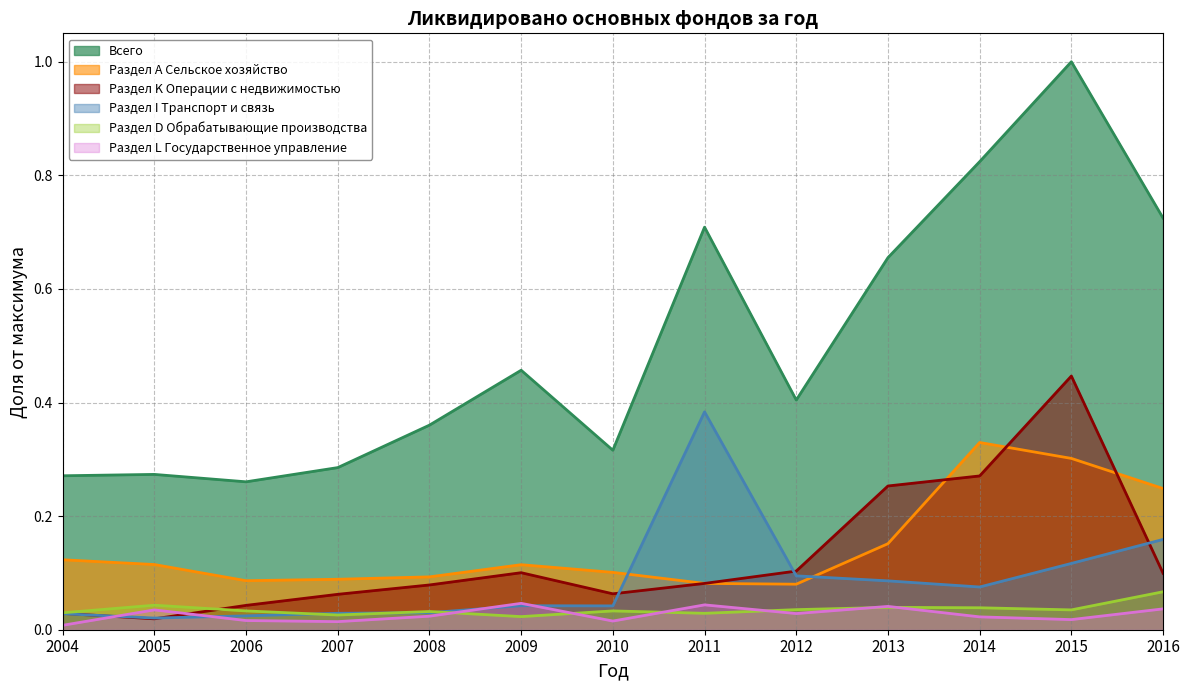

Reading left to right, extract all data points from this chart.

Всего: 2004=0.3	2005=0.3	2006=0.3	2007=0.3	2008=0.4	2009=0.5	2010=0.3	2011=0.7	2012=0.4	2013=0.7	2014=0.8	2015=1.0	2016=0.7
Раздел А Сельское хозяйство: 2004=0.1	2005=0.1	2006=0.1	2007=0.1	2008=0.1	2009=0.1	2010=0.1	2011=0.1	2012=0.1	2013=0.2	2014=0.3	2015=0.3	2016=0.2
Раздел K Операции с недвижимостью: 2004=0.0	2005=0.0	2006=0.0	2007=0.1	2008=0.1	2009=0.1	2010=0.1	2011=0.1	2012=0.1	2013=0.3	2014=0.3	2015=0.4	2016=0.1
Раздел I Транспорт и связь: 2004=0.0	2005=0.0	2006=0.0	2007=0.0	2008=0.0	2009=0.0	2010=0.0	2011=0.4	2012=0.1	2013=0.1	2014=0.1	2015=0.1	2016=0.2
Раздел D Обрабатывающие производства: 2004=0.0	2005=0.0	2006=0.0	2007=0.0	2008=0.0	2009=0.0	2010=0.0	2011=0.0	2012=0.0	2013=0.0	2014=0.0	2015=0.0	2016=0.1
Раздел L Государственное управление: 2004=0.0	2005=0.0	2006=0.0	2007=0.0	2008=0.0	2009=0.0	2010=0.0	2011=0.0	2012=0.0	2013=0.0	2014=0.0	2015=0.0	2016=0.0